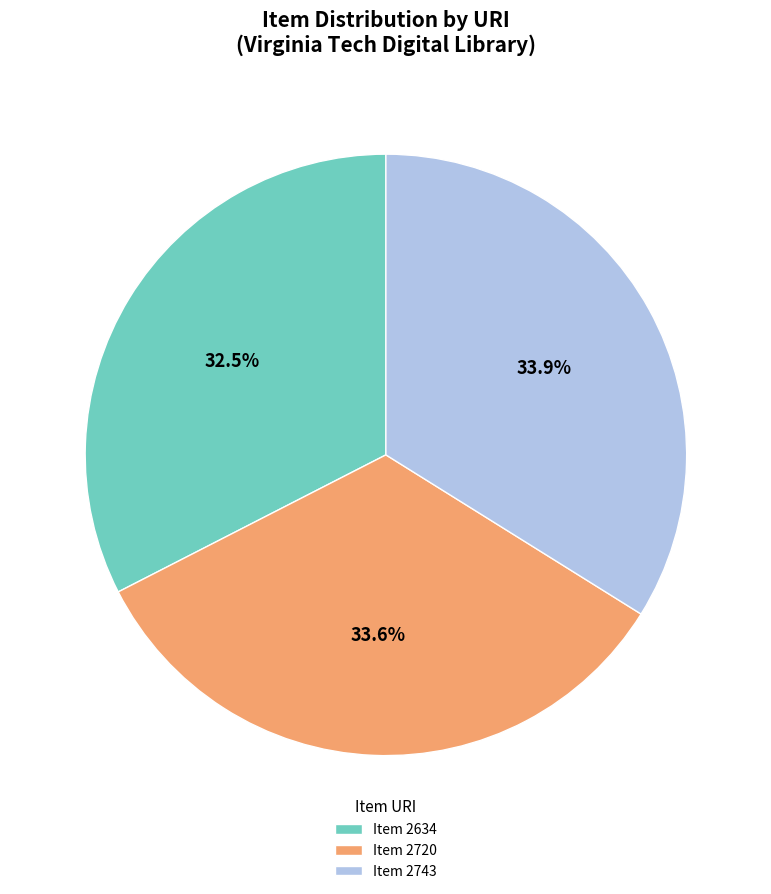

To the nearest percent, what is the difference between the largest and smallest slice percentages?

1%